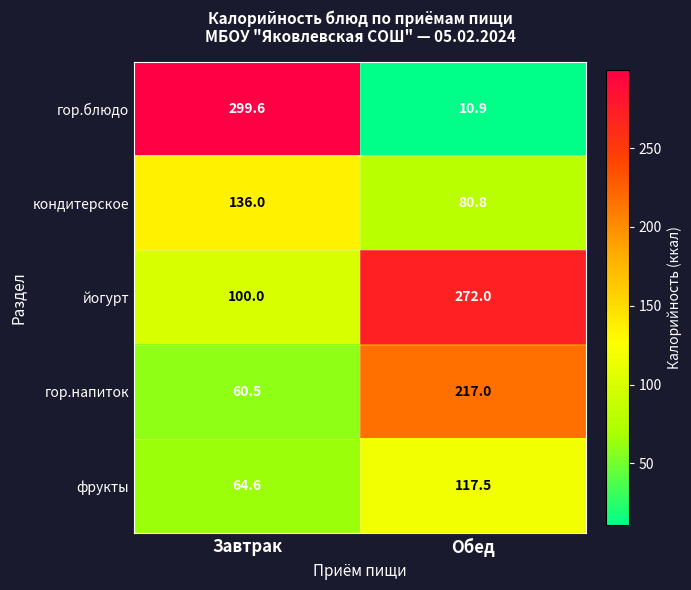

Reading left to right, extract all data points from this chart.

гор.блюдо: Завтрак=299.6	Обед=10.9
кондитерское: Завтрак=136.0	Обед=80.8
йогурт: Завтрак=100.0	Обед=272.0
гор.напиток: Завтрак=60.5	Обед=217.0
фрукты: Завтрак=64.6	Обед=117.5